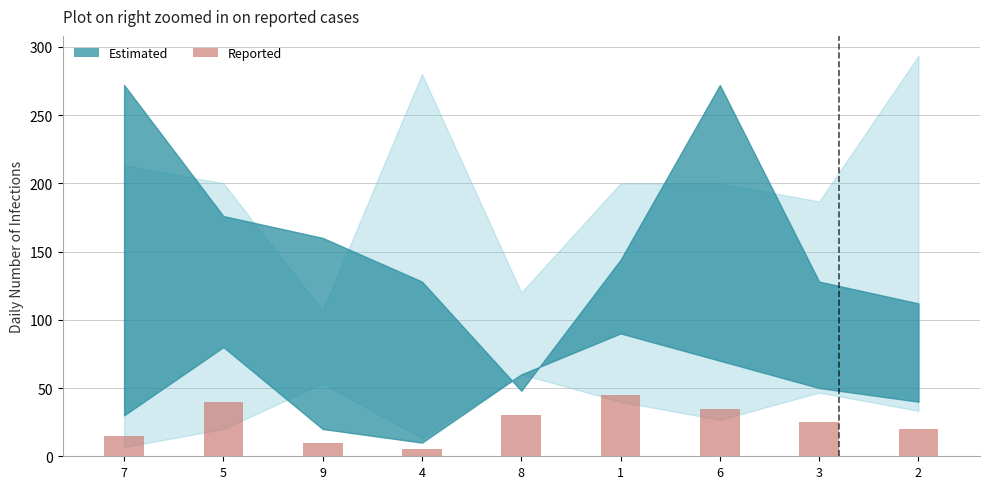

What is the maximum value shown in the chart?

45